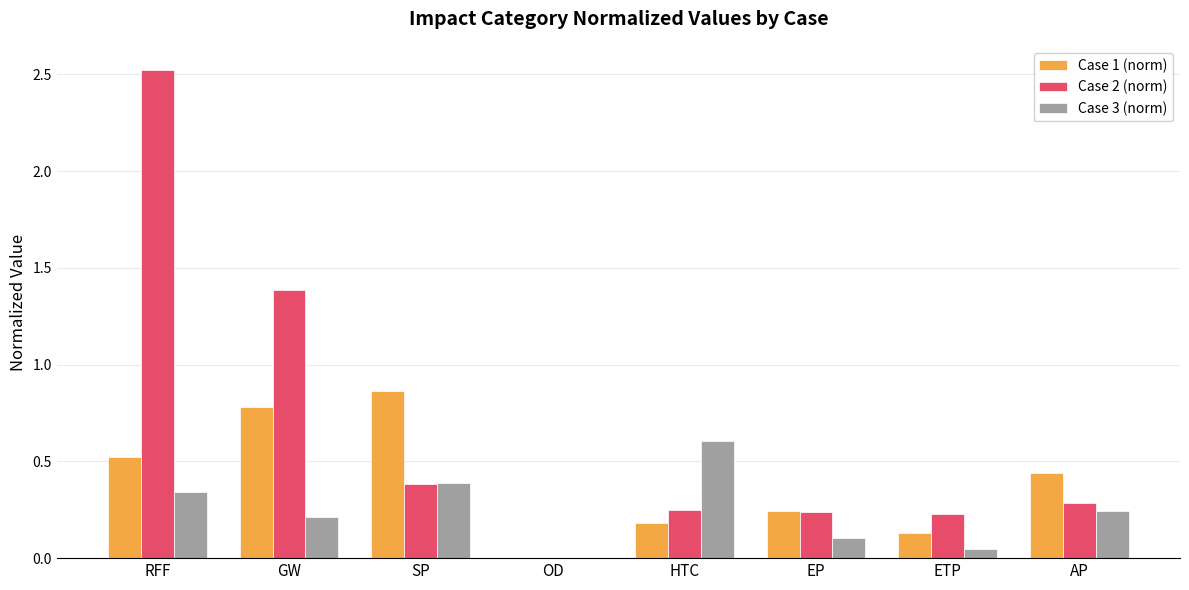

Which category has the highest value in the Case 3 (norm) series?

HTC